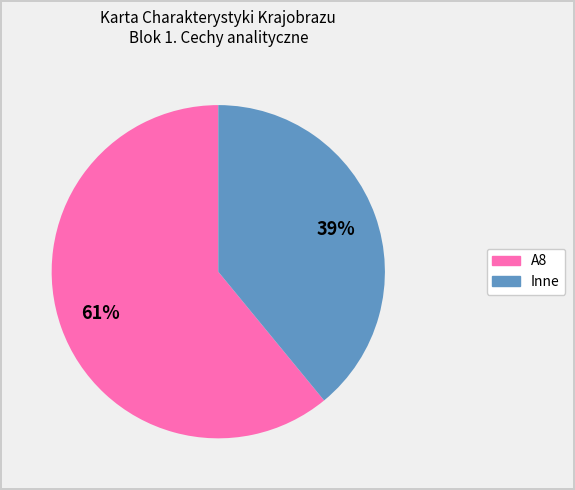

Is there a majority slice in this chart?

Yes